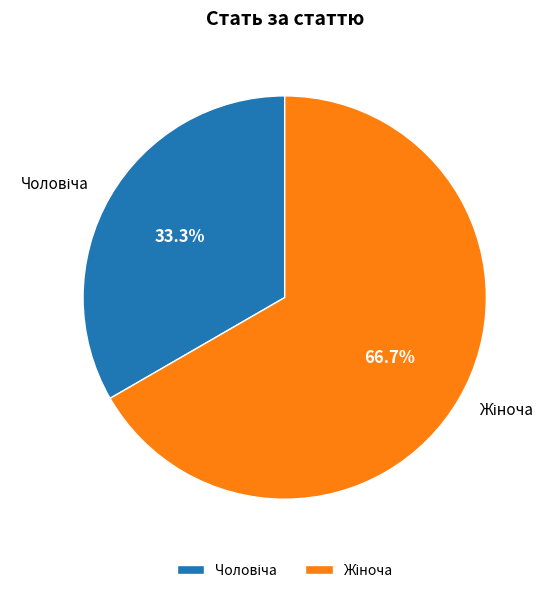

To the nearest percent, what is the difference between the largest and smallest slice percentages?

33%